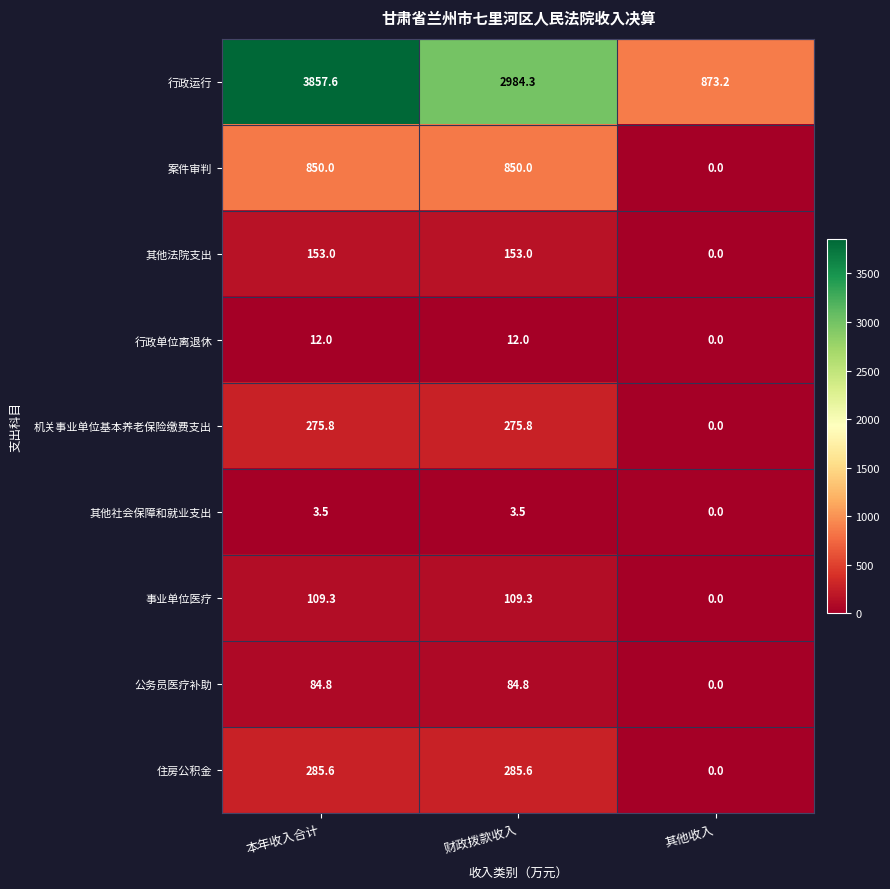

What is the difference between the 行政单位离退休 values at 其他收入 and 本年收入合计?

12.0